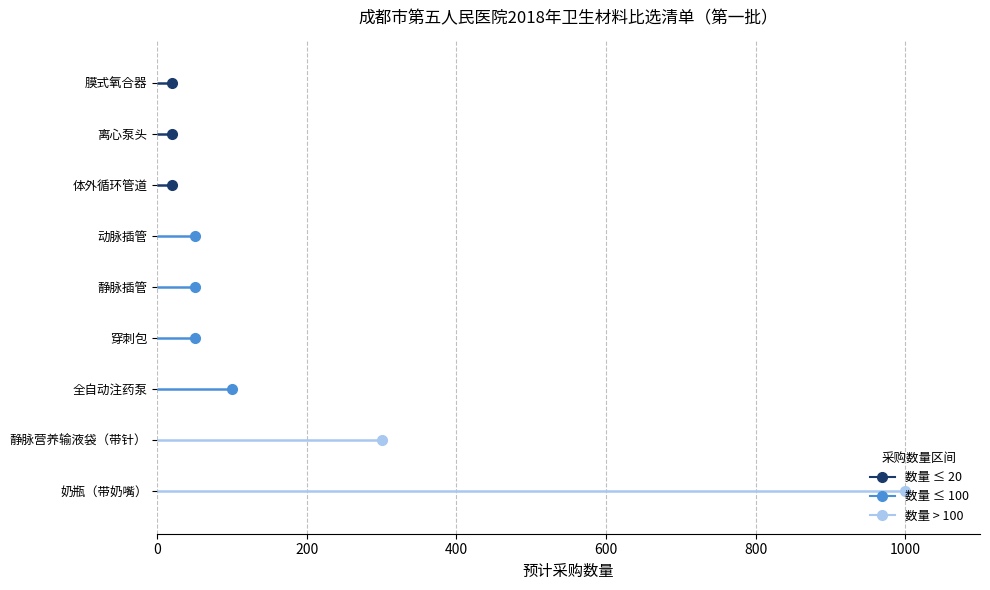

What is the smallest value displayed?

20